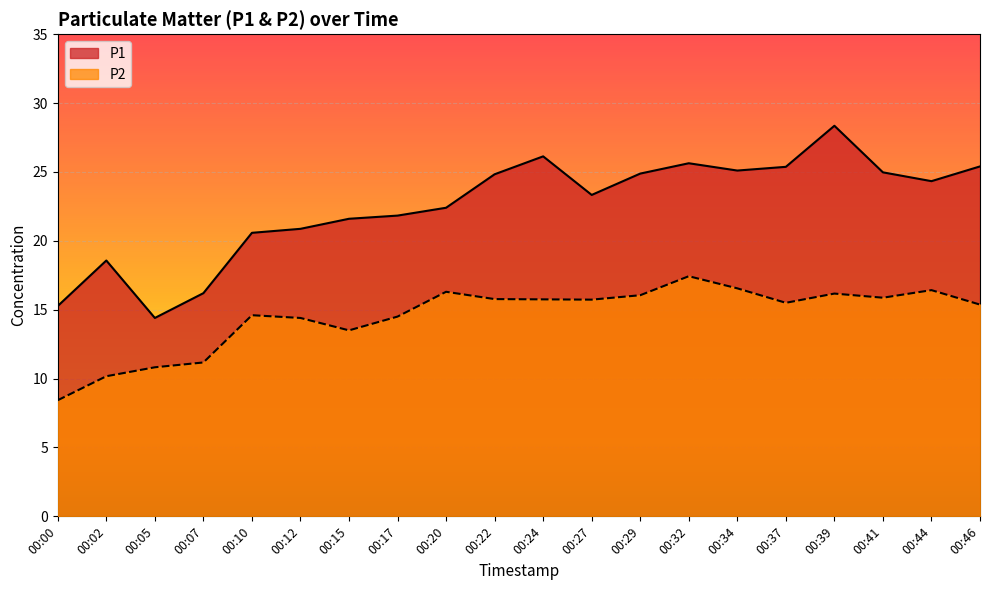

Where does the P2 series first go above 15?

00:20